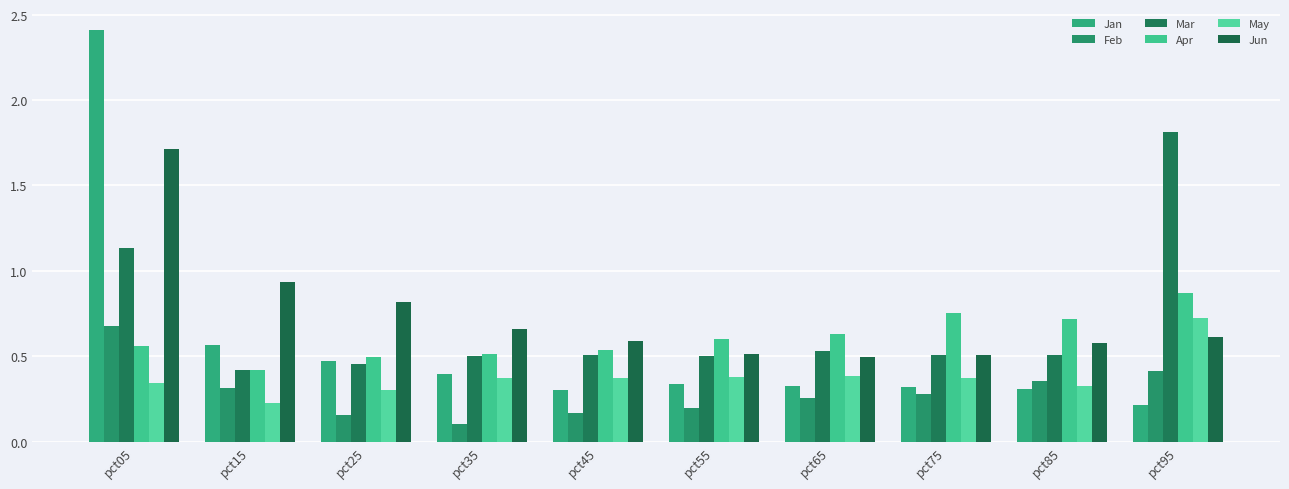

How many distinct data groups are displayed?

6